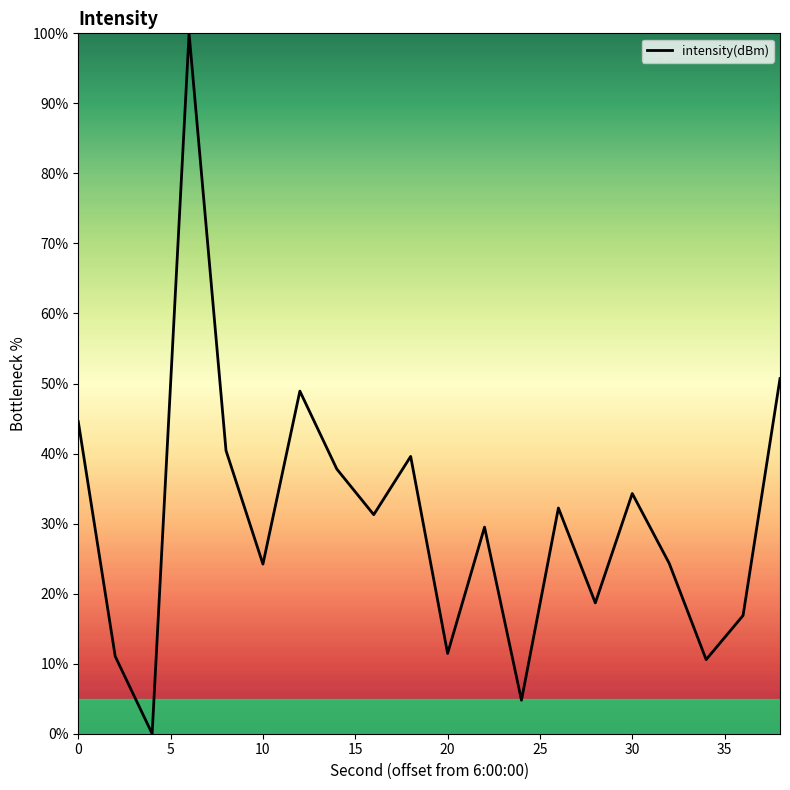

How many lines are shown in the chart?

1